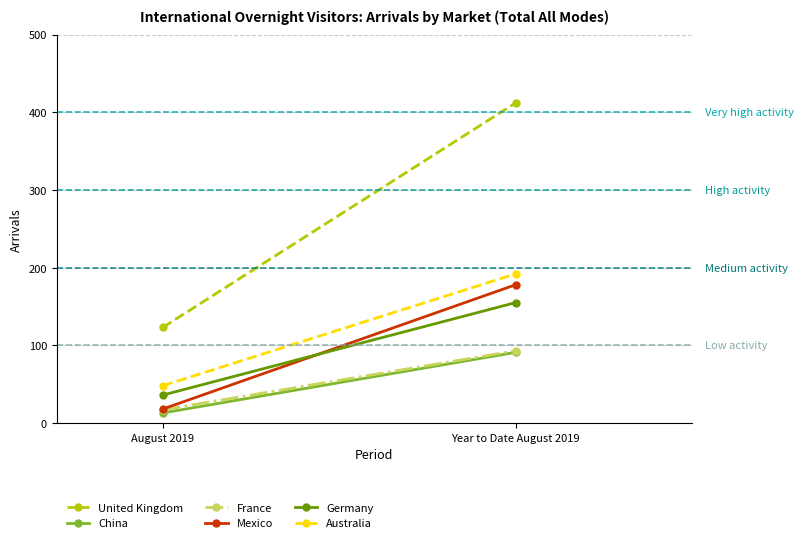

At which category is the sum across all series the highest?

Year to Date August 2019